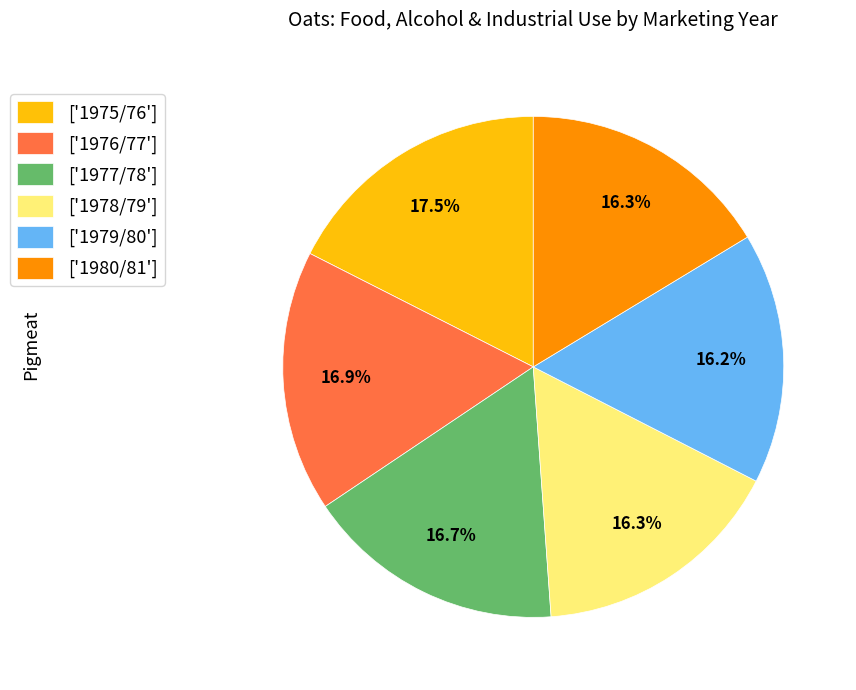

What is the largest slice in the pie chart?

['1975/76']